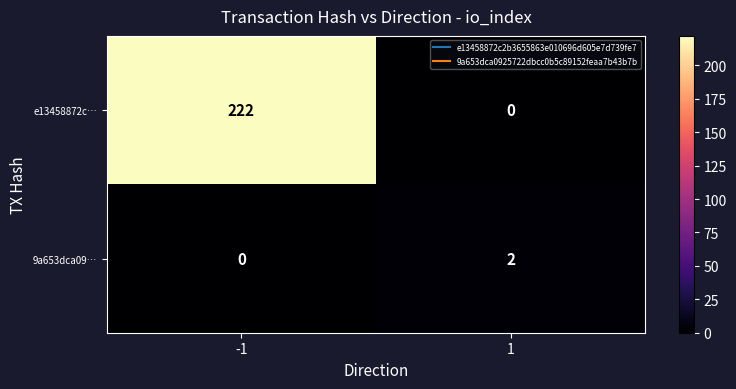

Which series has the largest total across all categories?

e13458872c…